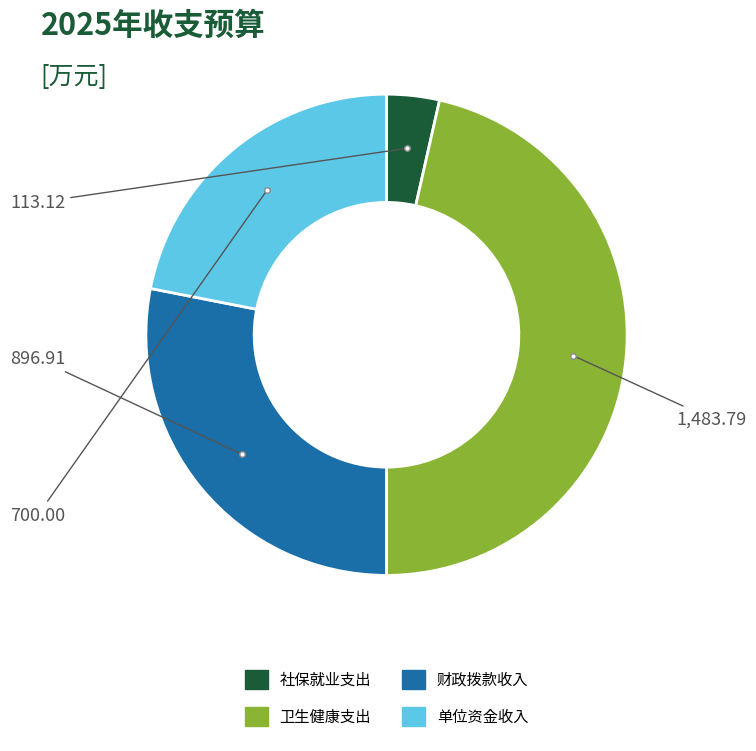

Does any single category account for the majority?

No